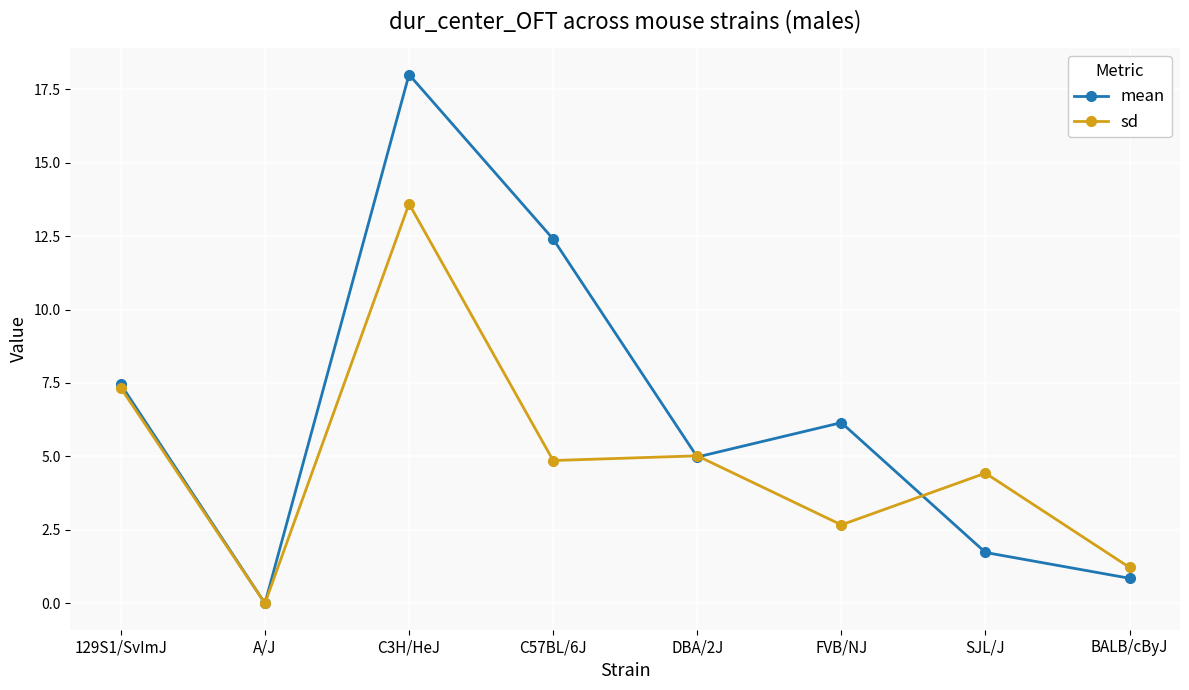

True or false: mean has more than 0 interior local peaks.

True